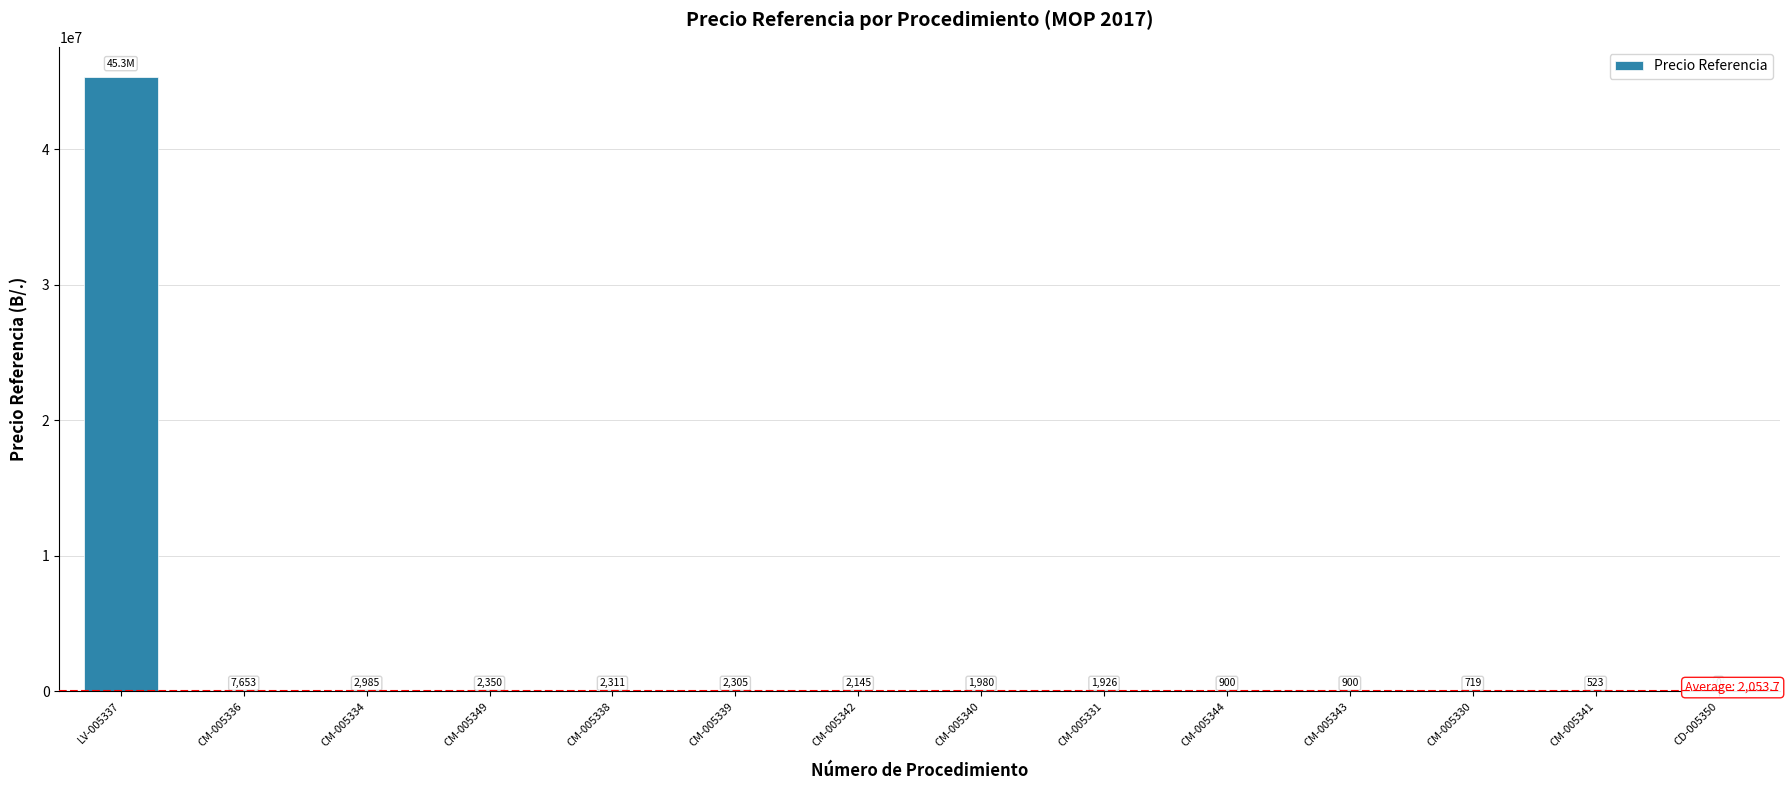

What is the difference between the values at CM-005341 and CM-005330?

195.7